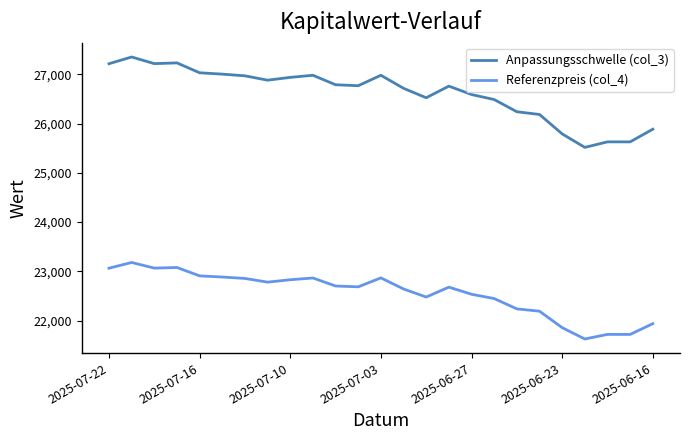

Does the chart have visible grid lines?

No